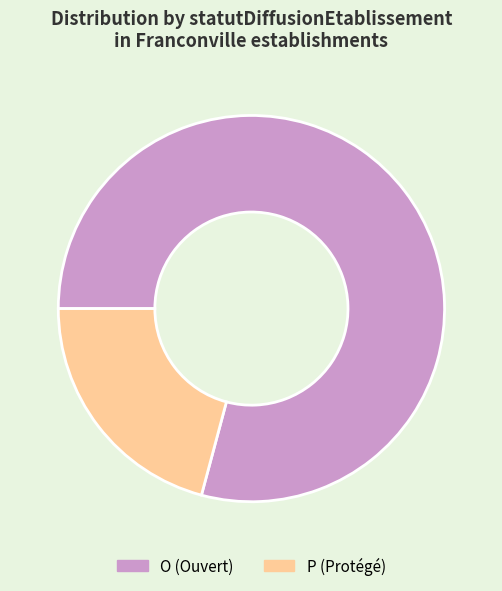

Count the number of slices in the pie.

2